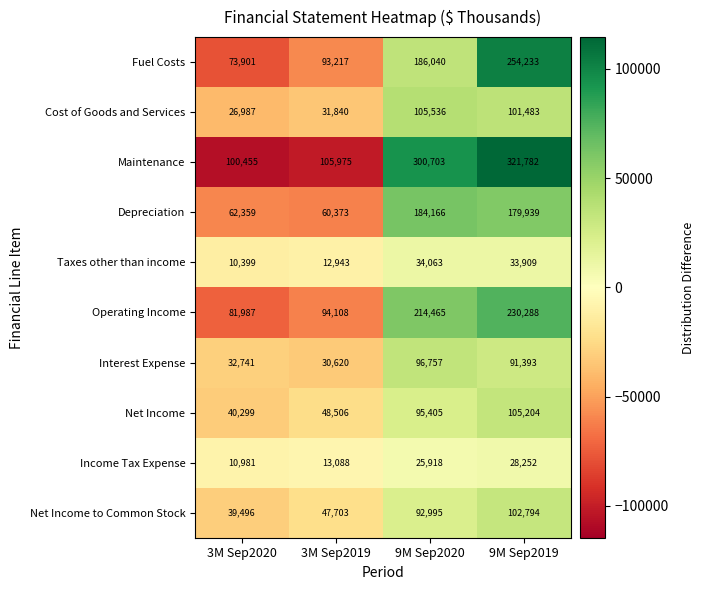

What is the total value across all series at 3M Sep2020?

479605